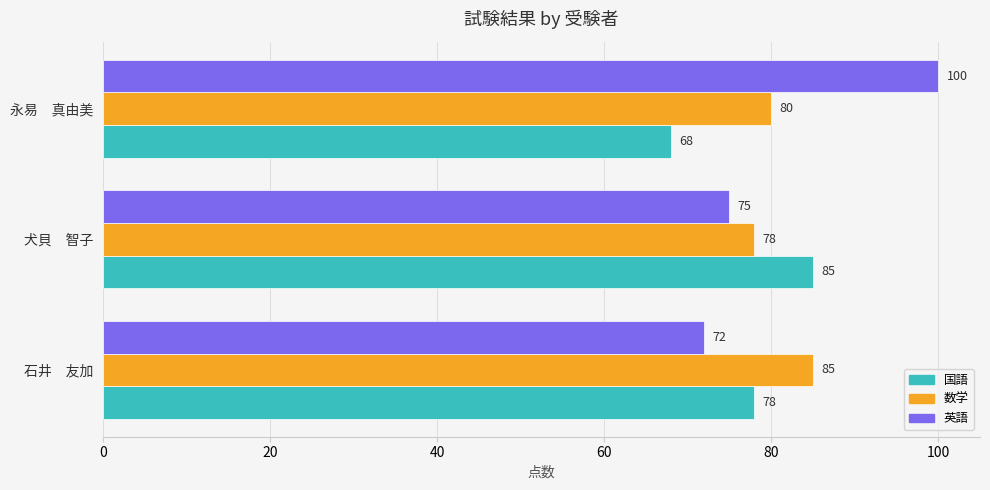

List the series in order of their overall mean, lowest first.

国語, 数学, 英語